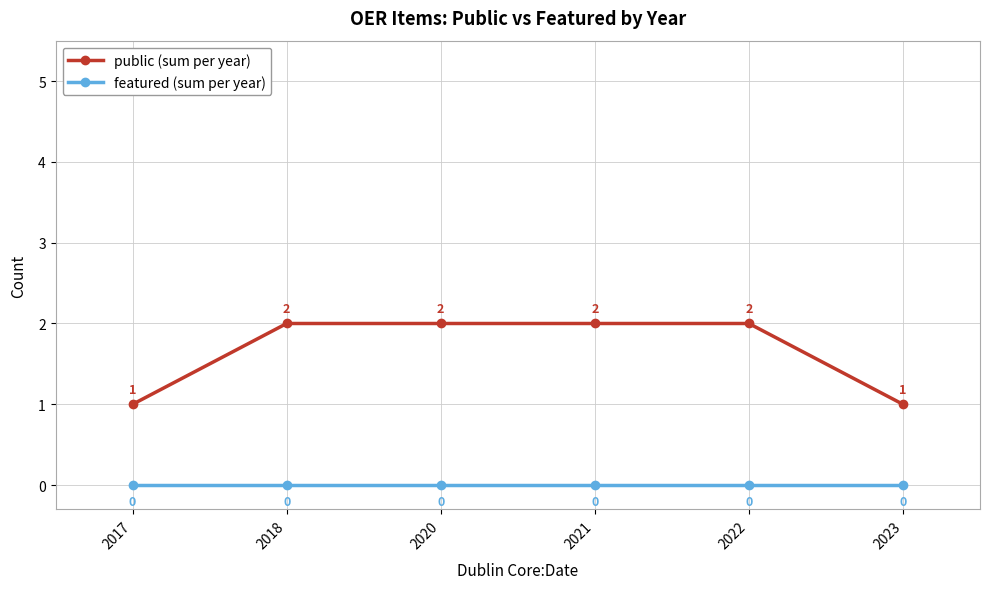

What is the maximum value shown in the chart?

2